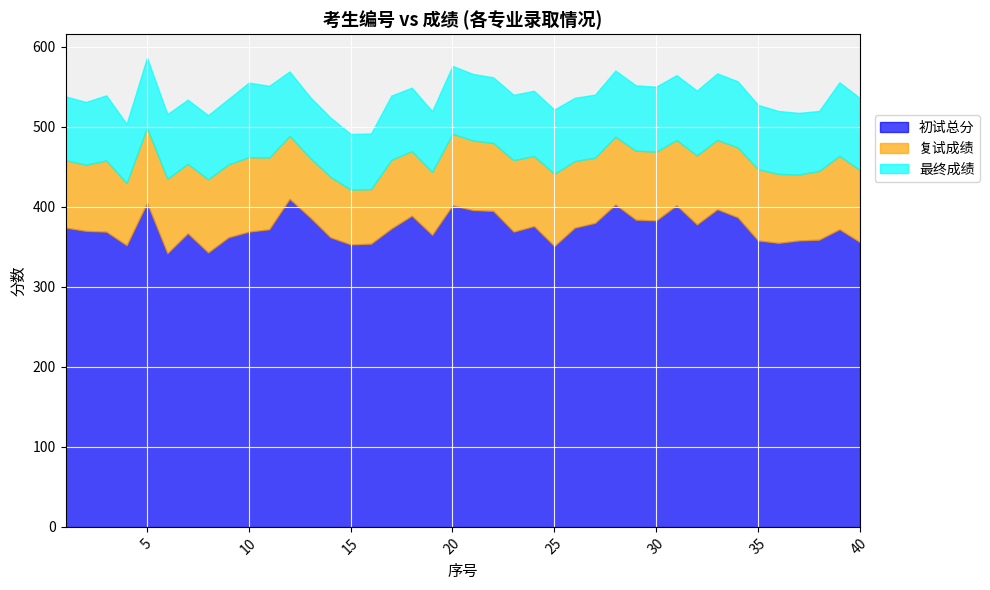

What is the value of the 复试成绩 point at the 19th from the left?

78.8